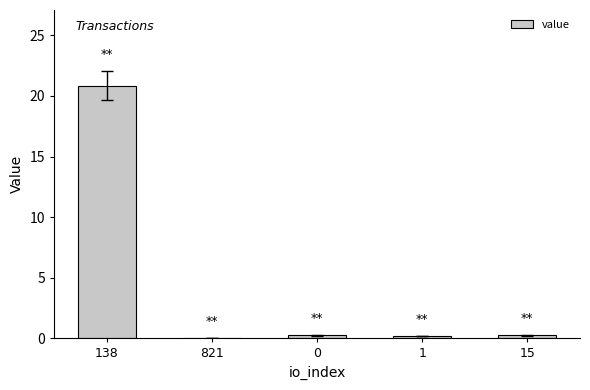

What is the greatest value displayed?

20.8